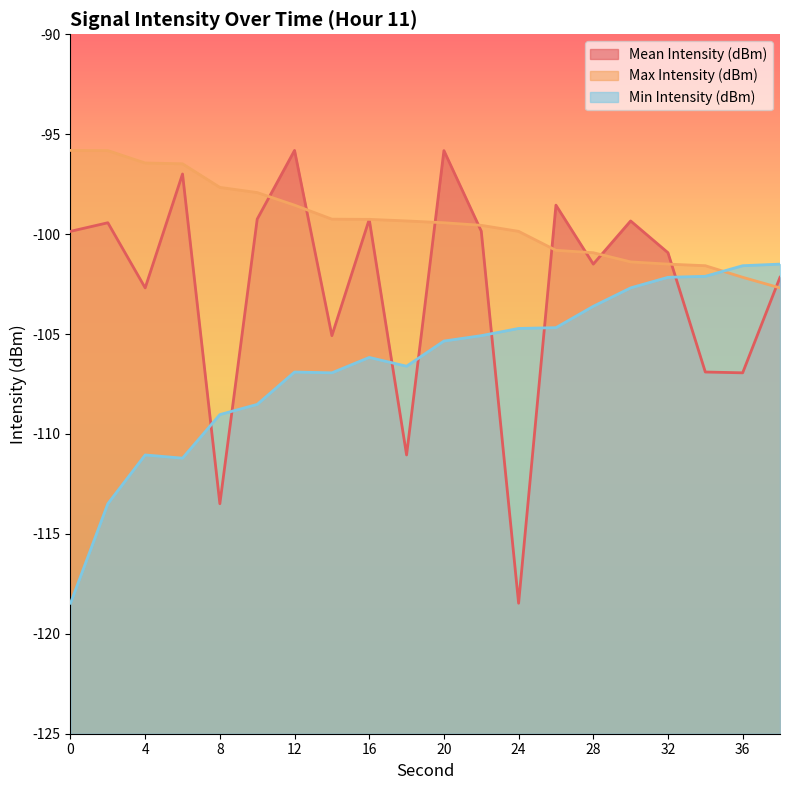

Reading left to right, transcribe all the data shown in this chart.

Mean Intensity (dBm): -99.9	-99.4	-102.7	-97.0	-113.5	-99.2	-95.8	-105.1	-99.3	-111.0	-95.8	-99.8	-118.5	-98.5	-101.5	-99.3	-100.9	-106.9	-106.9	-102.2
Max Intensity (dBm): -95.8	-95.8	-96.4	-96.5	-97.7	-97.9	-98.5	-99.2	-99.3	-99.3	-99.4	-99.6	-99.9	-100.8	-100.9	-101.4	-101.5	-101.6	-102.2	-102.7
Min Intensity (dBm): -118.5	-113.5	-111.0	-111.2	-109.0	-108.5	-106.9	-106.9	-106.2	-106.6	-105.3	-105.1	-104.7	-104.7	-103.6	-102.7	-102.2	-102.1	-101.6	-101.5